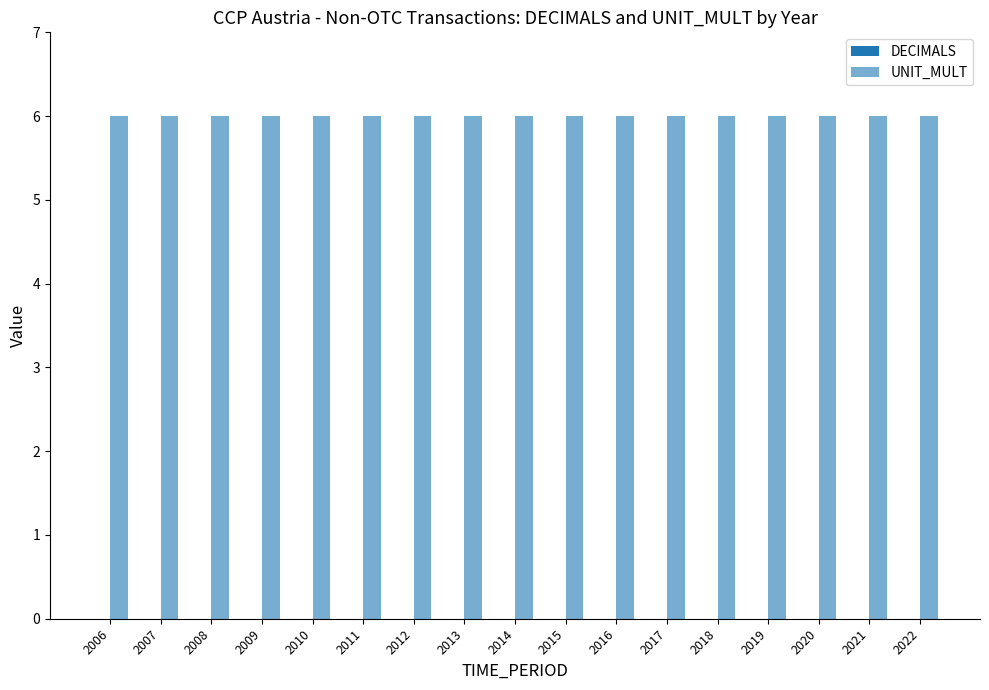

Reading left to right, what are all the values shown in this chart?

DECIMALS: 2006=0	2007=0	2008=0	2009=0	2010=0	2011=0	2012=0	2013=0	2014=0	2015=0	2016=0	2017=0	2018=0	2019=0	2020=0	2021=0	2022=0
UNIT_MULT: 2006=6	2007=6	2008=6	2009=6	2010=6	2011=6	2012=6	2013=6	2014=6	2015=6	2016=6	2017=6	2018=6	2019=6	2020=6	2021=6	2022=6